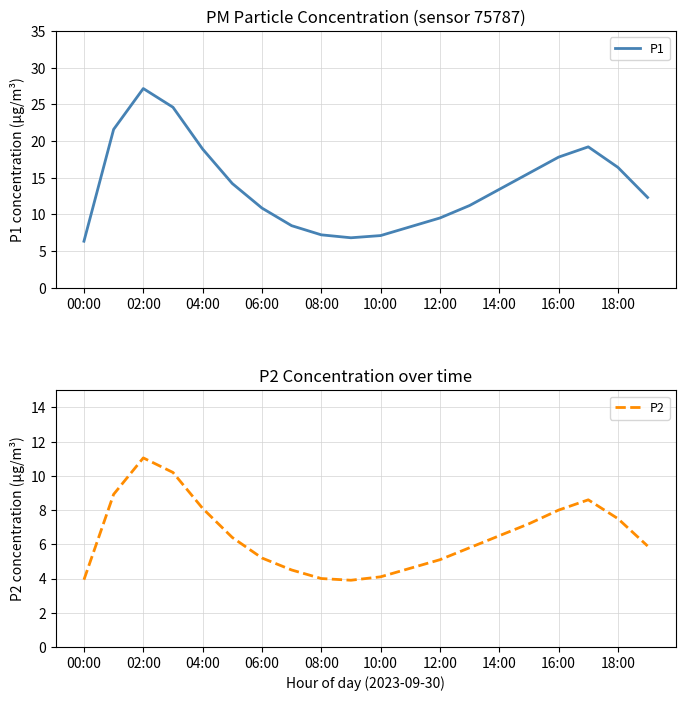

What is the difference between the maximum and minimum values in the P1 series?

20.8